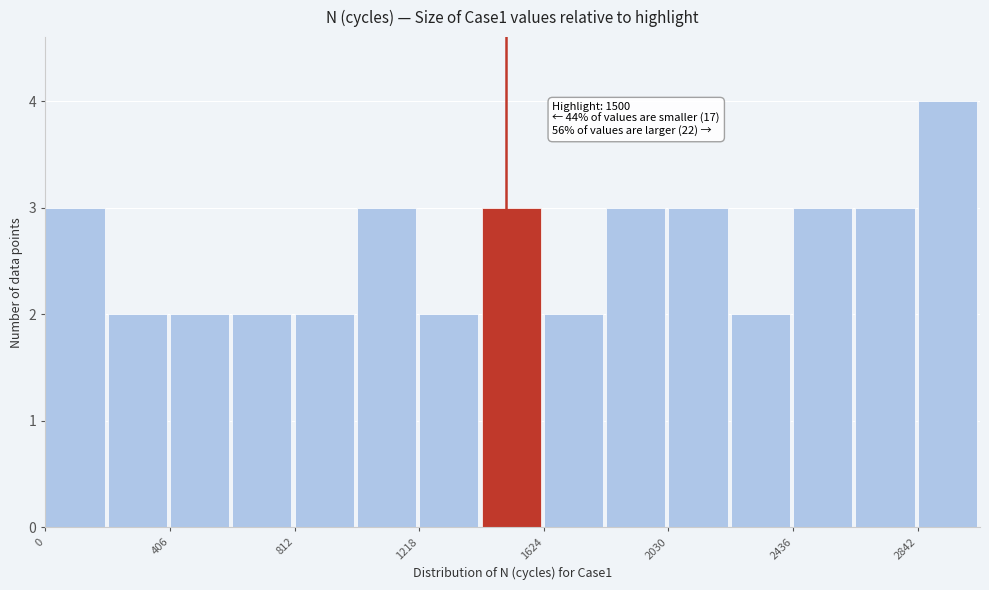

Which range on the x-axis has the tallest bar?

2850 to 3050